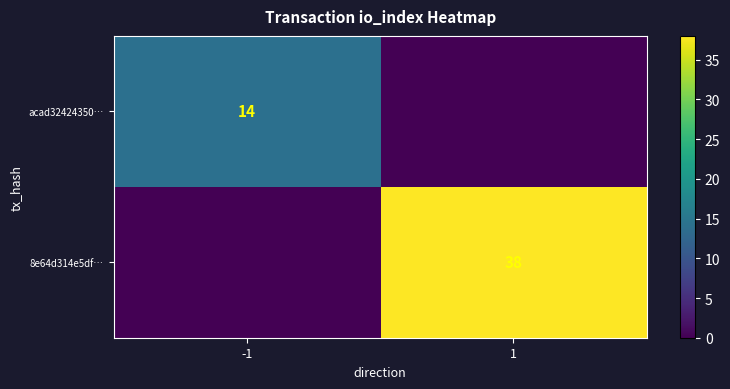

Is it true that 8e64d314e5df… equals 9 at 1?

False